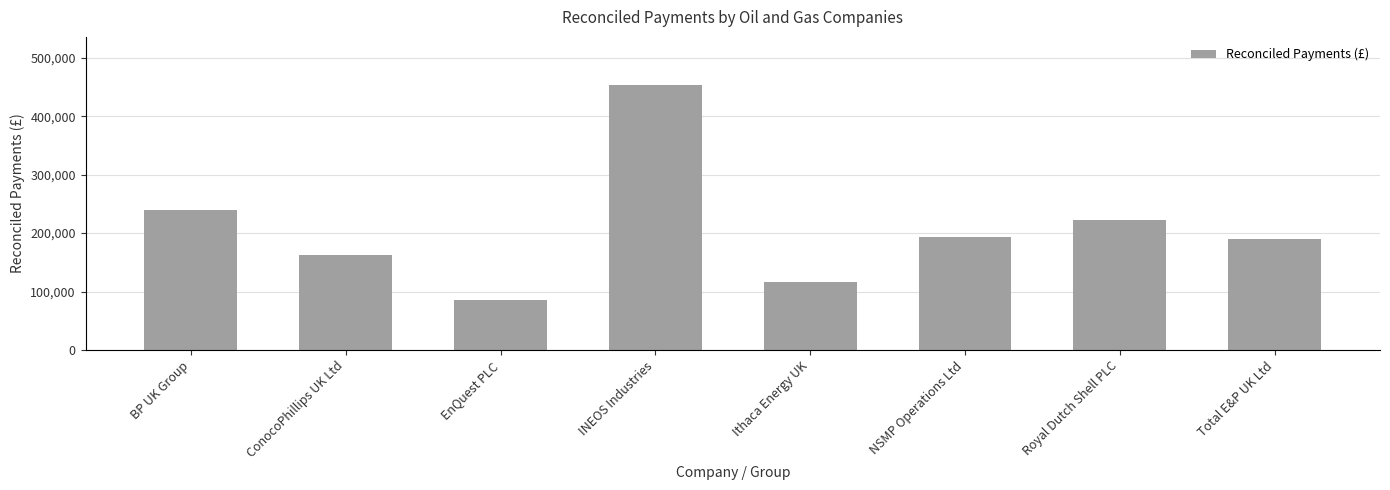

What position from the right is EnQuest PLC?

6